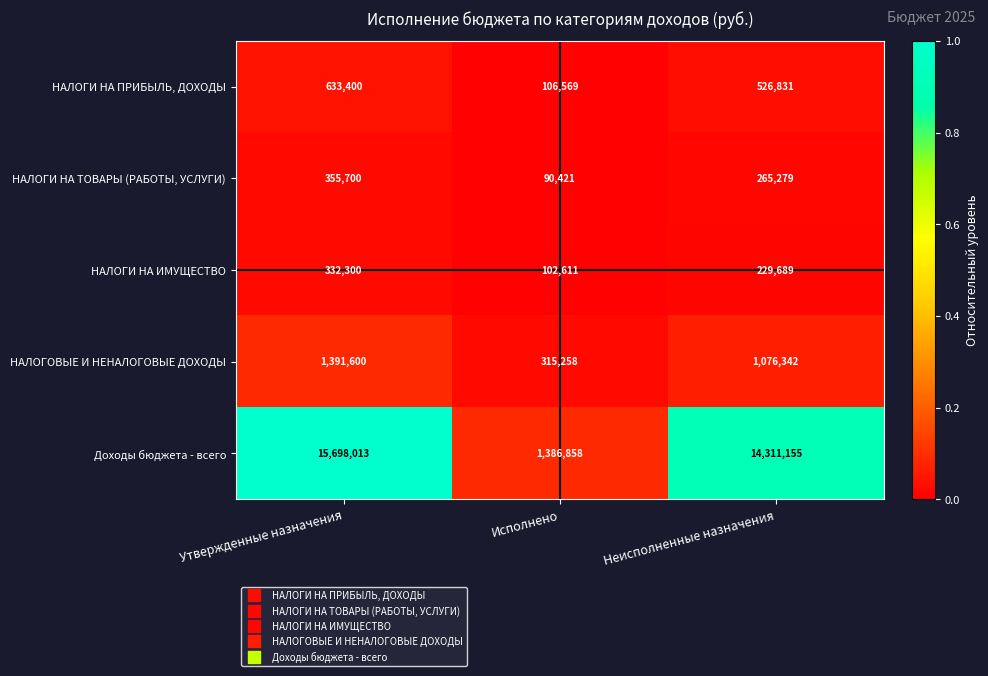

The value of НАЛОГИ НА ТОВАРЫ (РАБОТЫ, УСЛУГИ) at Исполнено is 90421. True or false?

True